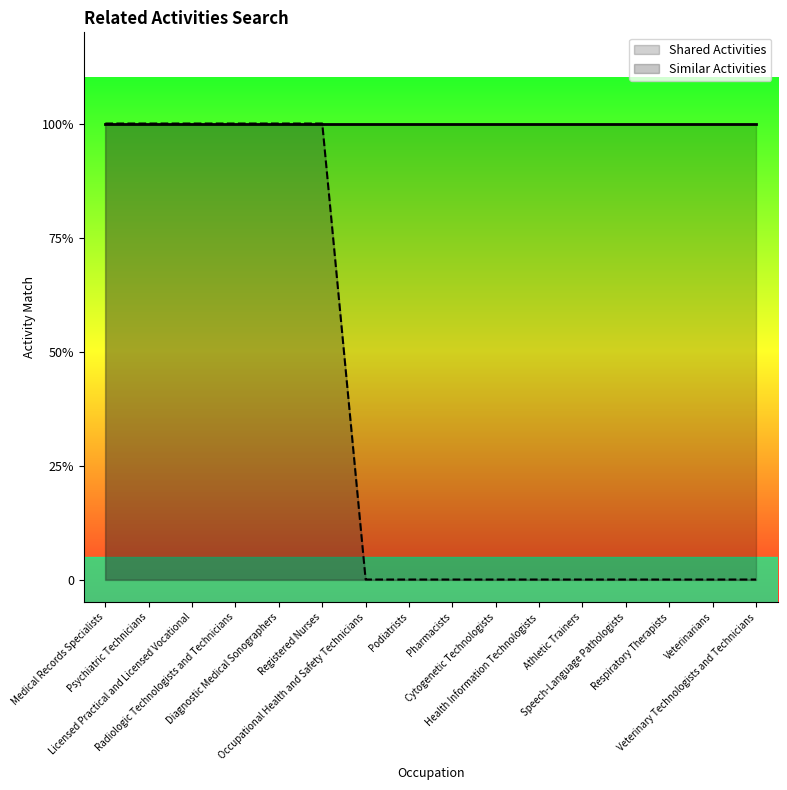

How many values are above zero?

6